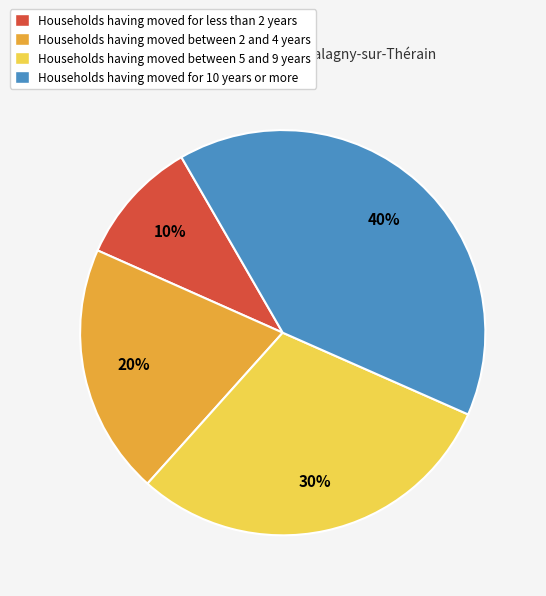

Approximately how many times larger is the value at Households having moved between 2 and 4 years compared to Households having moved for 10 years or more?

0.5